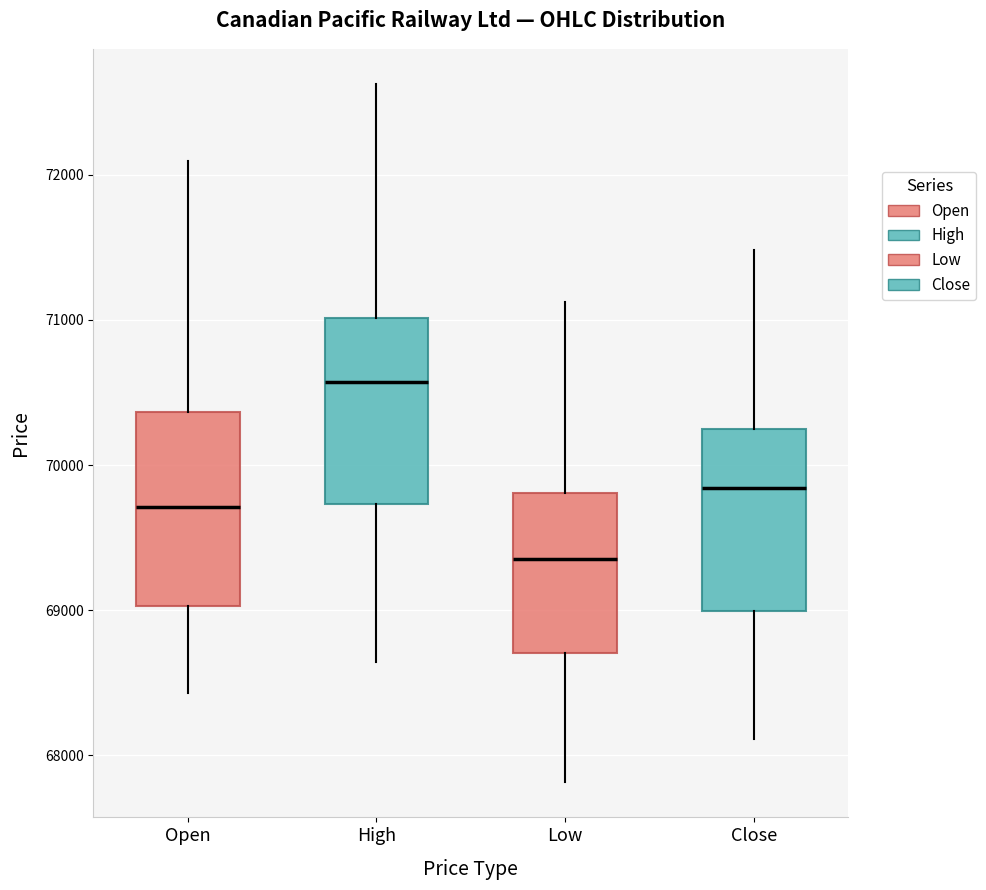

Reading left to right, read every box against the y-axis: the position of its median line, the range the box covers, and the ends of its whiskers. The values are not printed on the chart, so give them approximately, as read against the axis.

Open: median 69700, box 69000 to 70400, whiskers 68400 to 72100
High: median 70600, box 69700 to 71000, whiskers 68600 to 72600
Low: median 69400, box 68700 to 69800, whiskers 67800 to 71100
Close: median 69800, box 69000 to 70200, whiskers 68100 to 71500